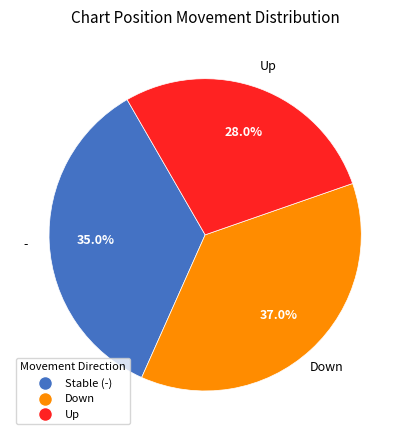

Is there a majority slice in this chart?

No